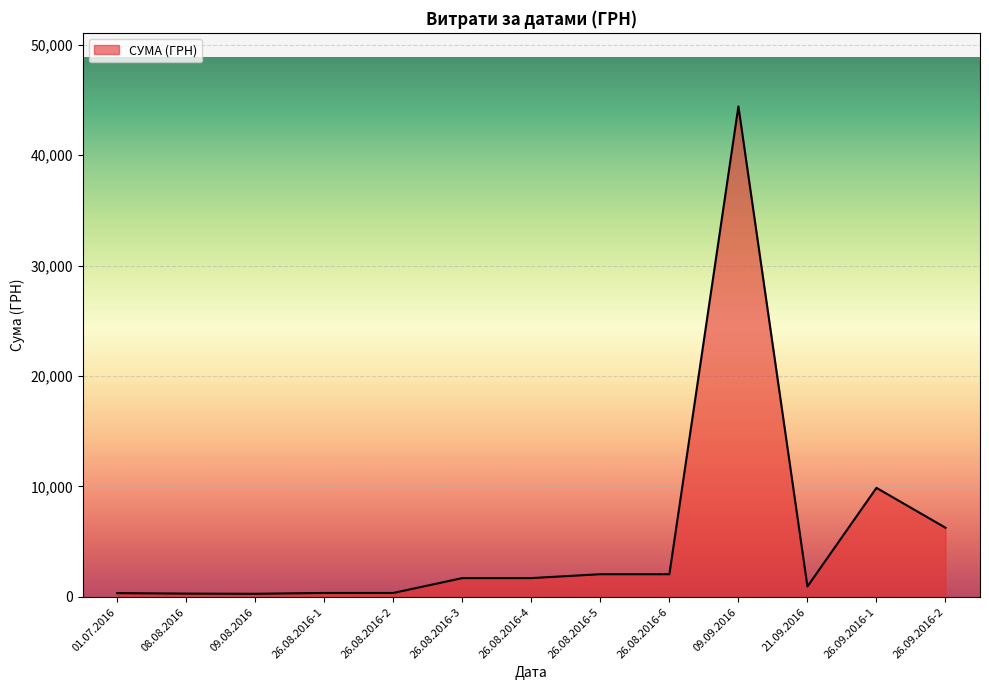

What is the difference between the maximum and minimum values?

44111.4